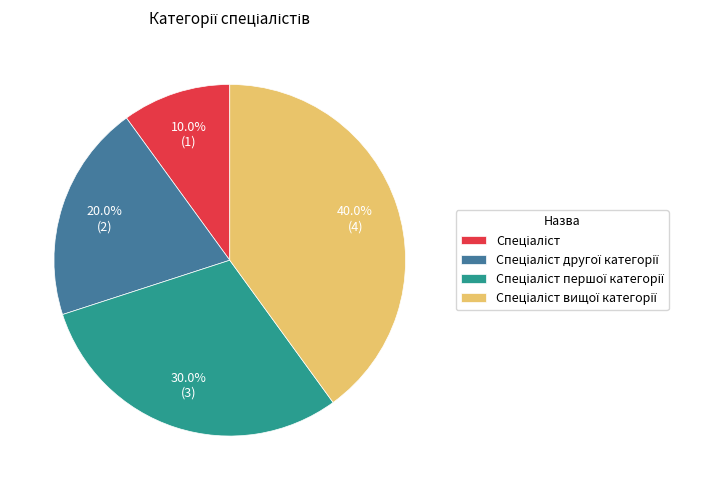

Is there a majority slice in this chart?

No